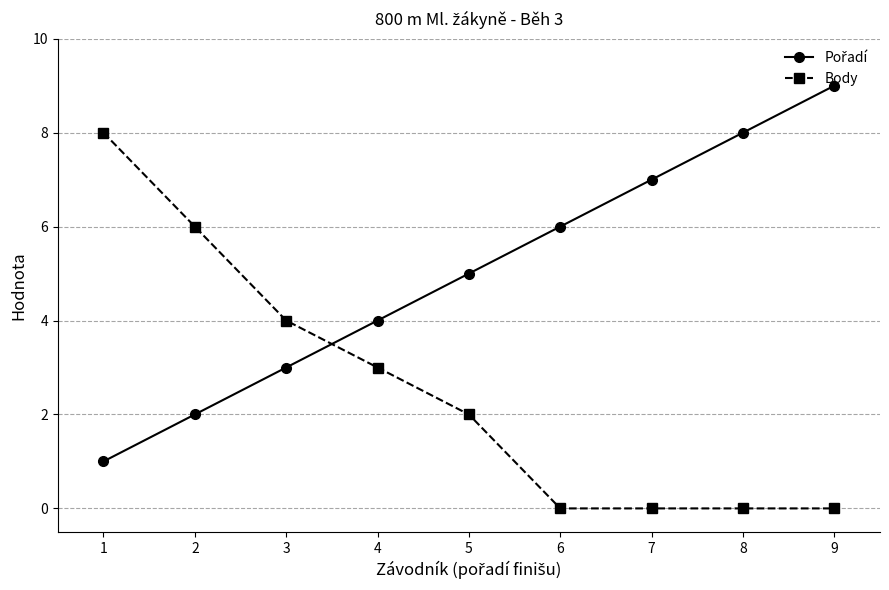

Between 1 and 8, which series saw the biggest shift?

Body